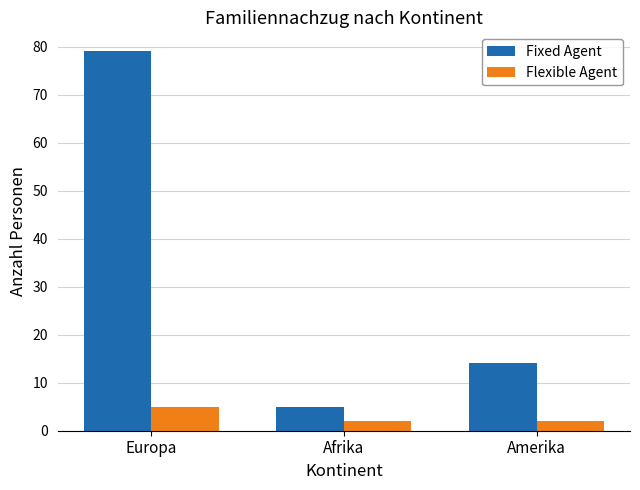

What is the difference between the highest and lowest values at Amerika?

12